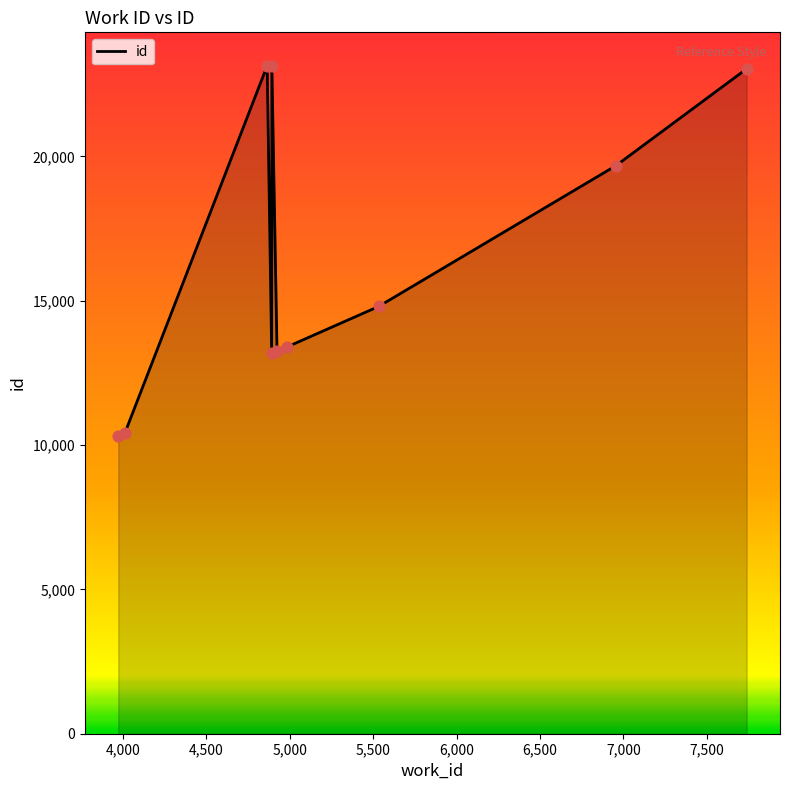

What is the maximum value shown in the chart?

23138